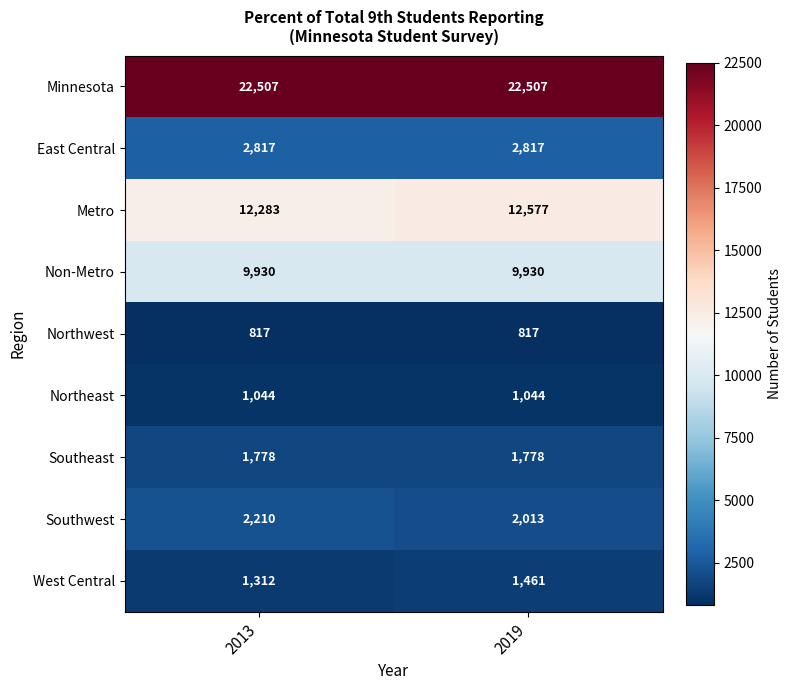

At which label is Southwest closest to 2111?

2019